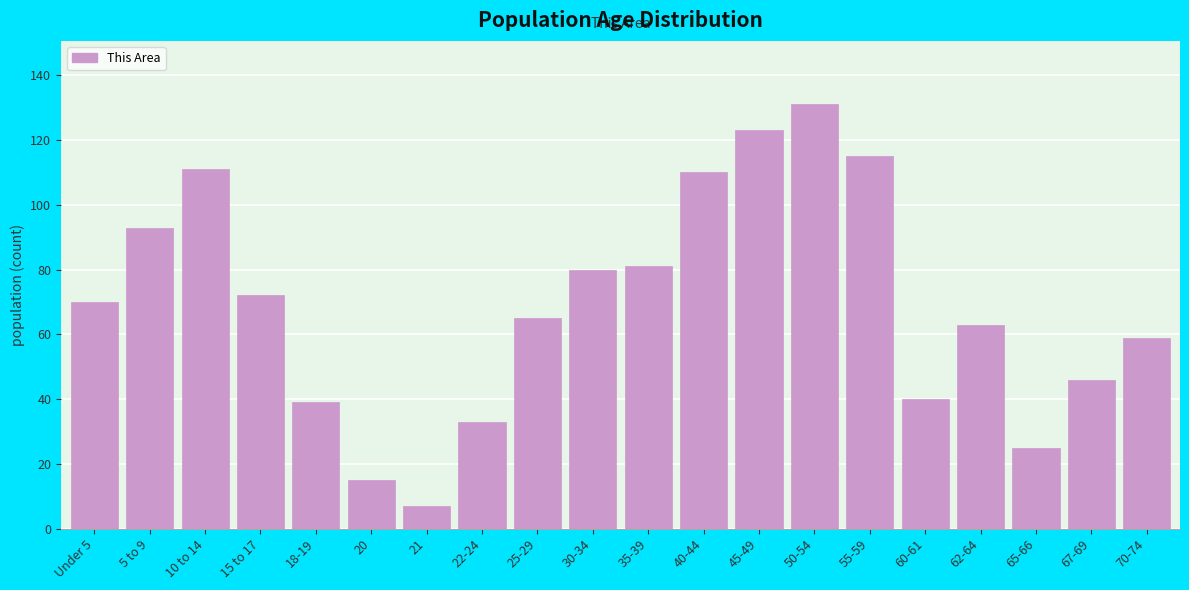

Reading right to left, list all the values displayed in this chart.

59	46	25	63	40	115	131	123	110	81	80	65	33	7	15	39	72	111	93	70